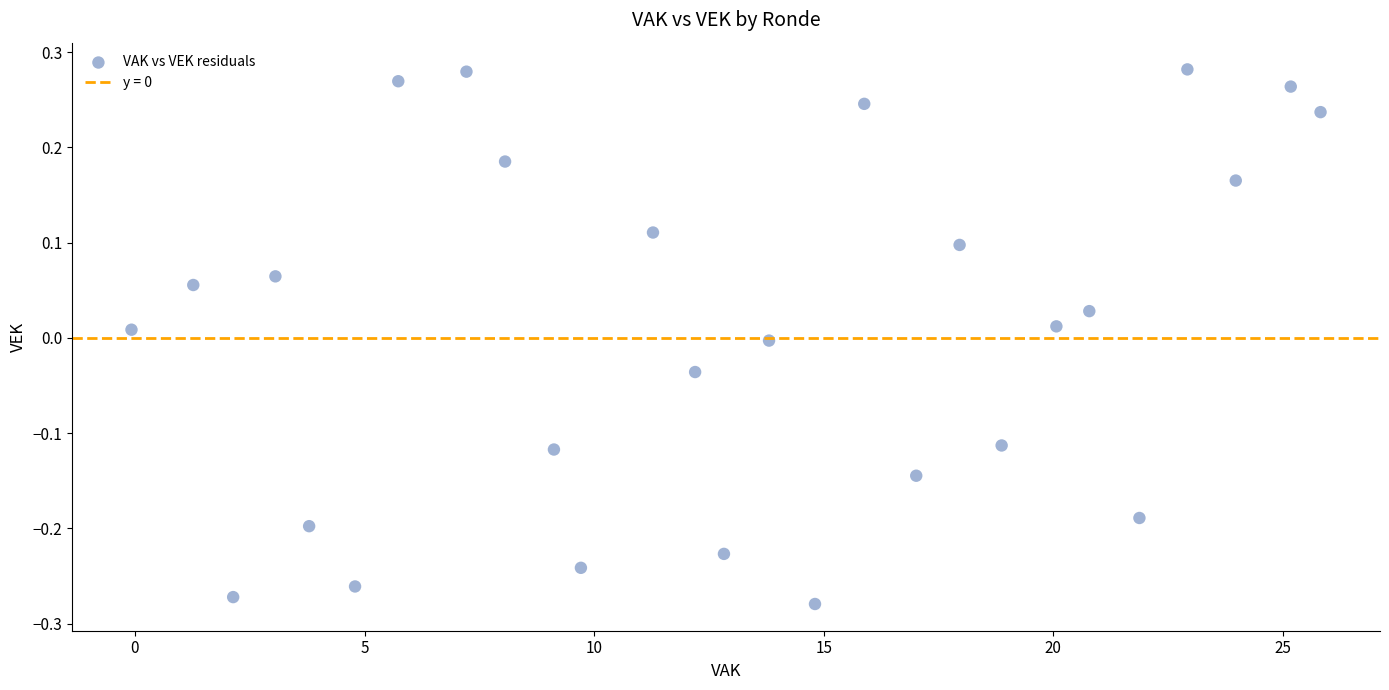

What is the range of Y values (max minus min)?

0.6